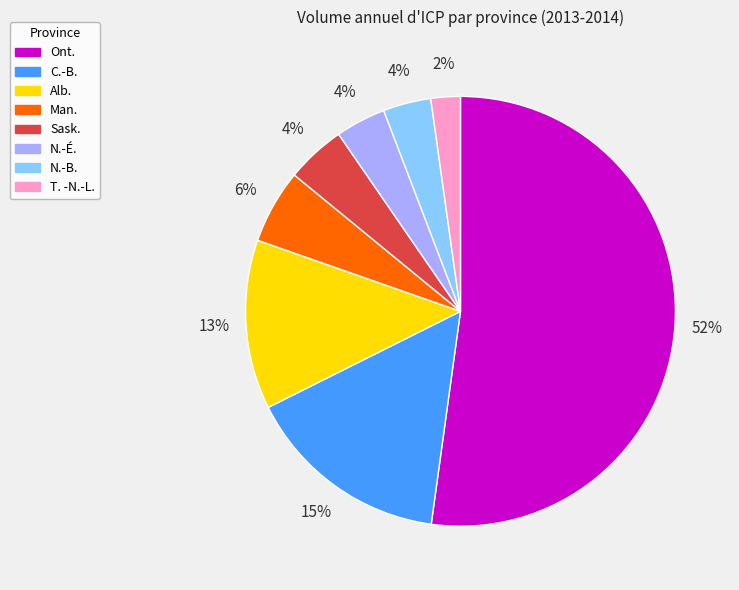

To the nearest percent, what is the combined percentage of N.-B. and C.-B.?

19%